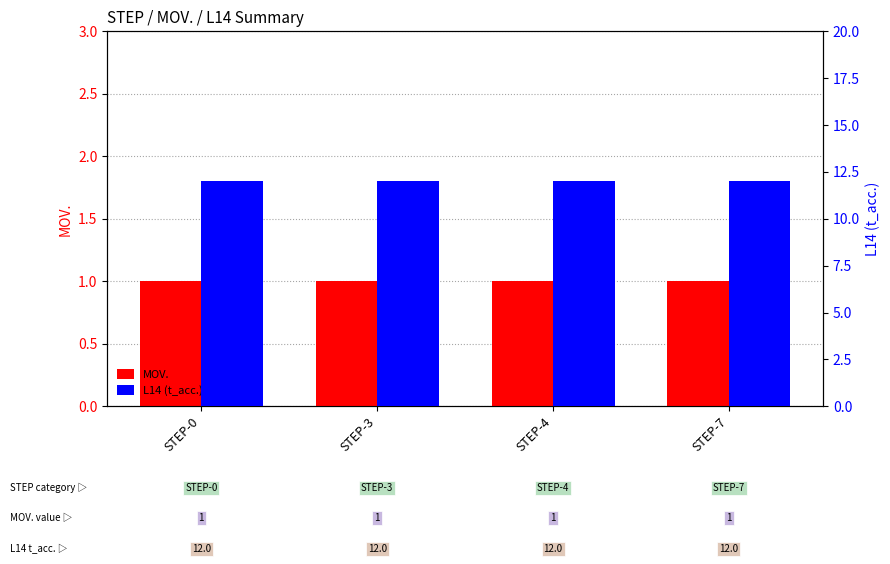

How many categories are shown in the chart?

4